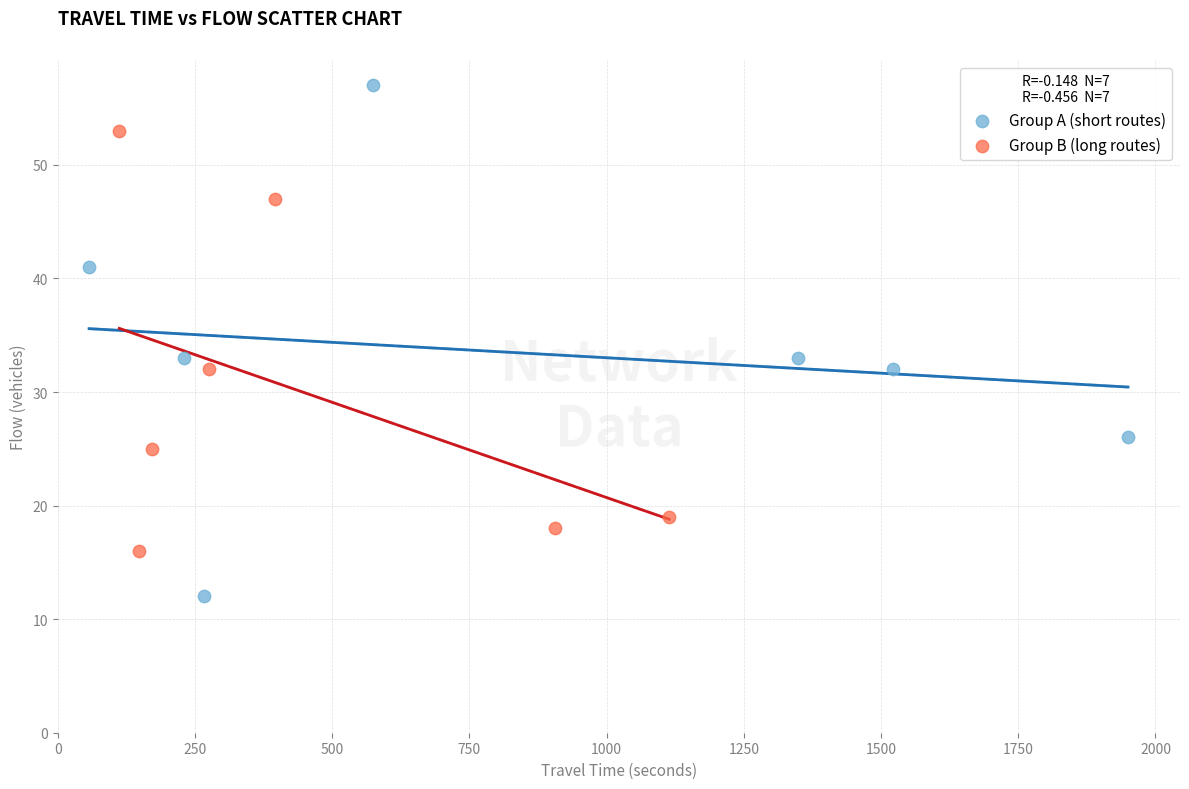

What are all the series names shown in the legend?

Group A (short routes), Group B (long routes)